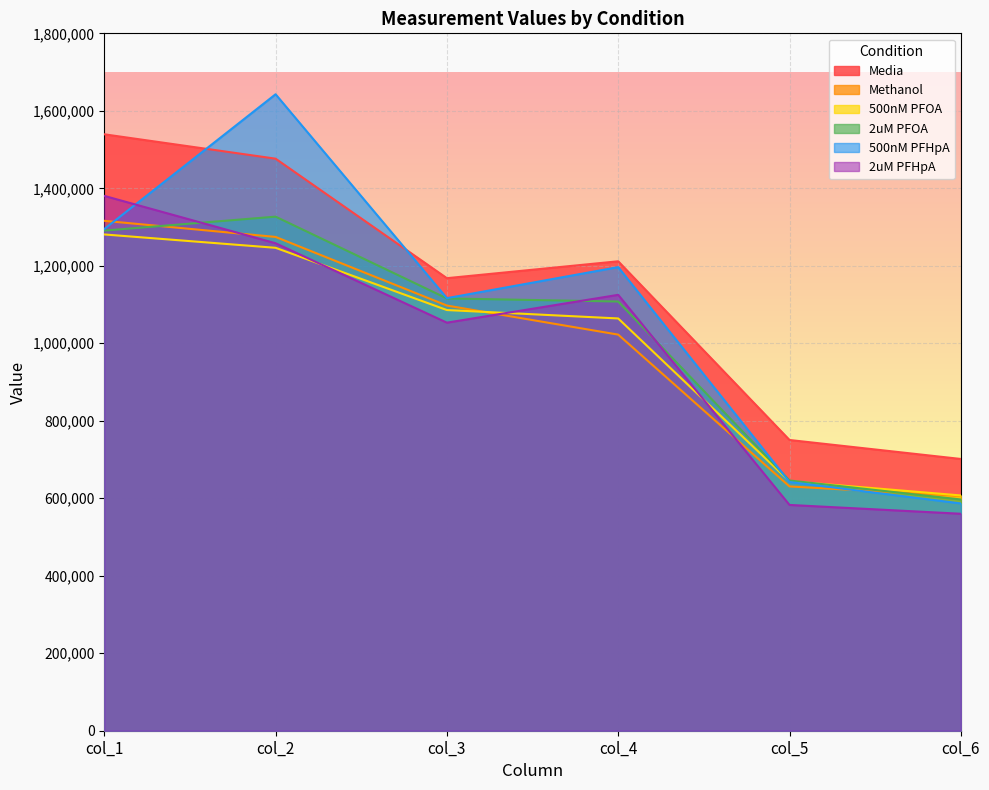

What are all the series names shown in the legend?

Media, Methanol, 500nM PFOA, 2uM PFOA, 500nM PFHpA, 2uM PFHpA